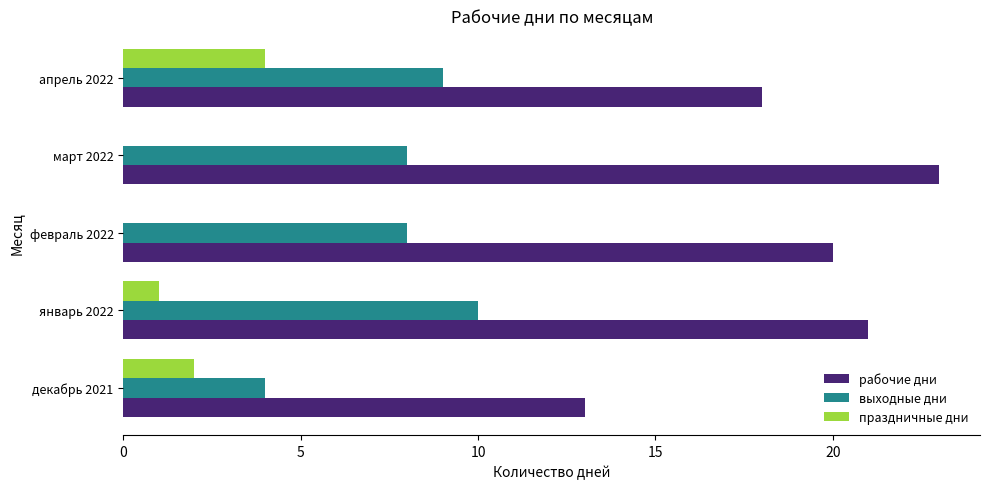

Is the value of рабочие дни at февраль 2022 greater than the value of праздничные дни at апрель 2022?

Yes